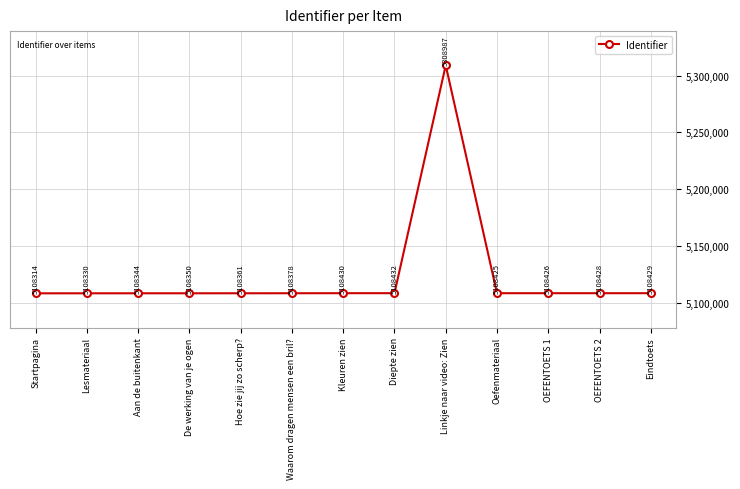

How many points are lower than both their immediate neighbors (excluding endpoints)?

1